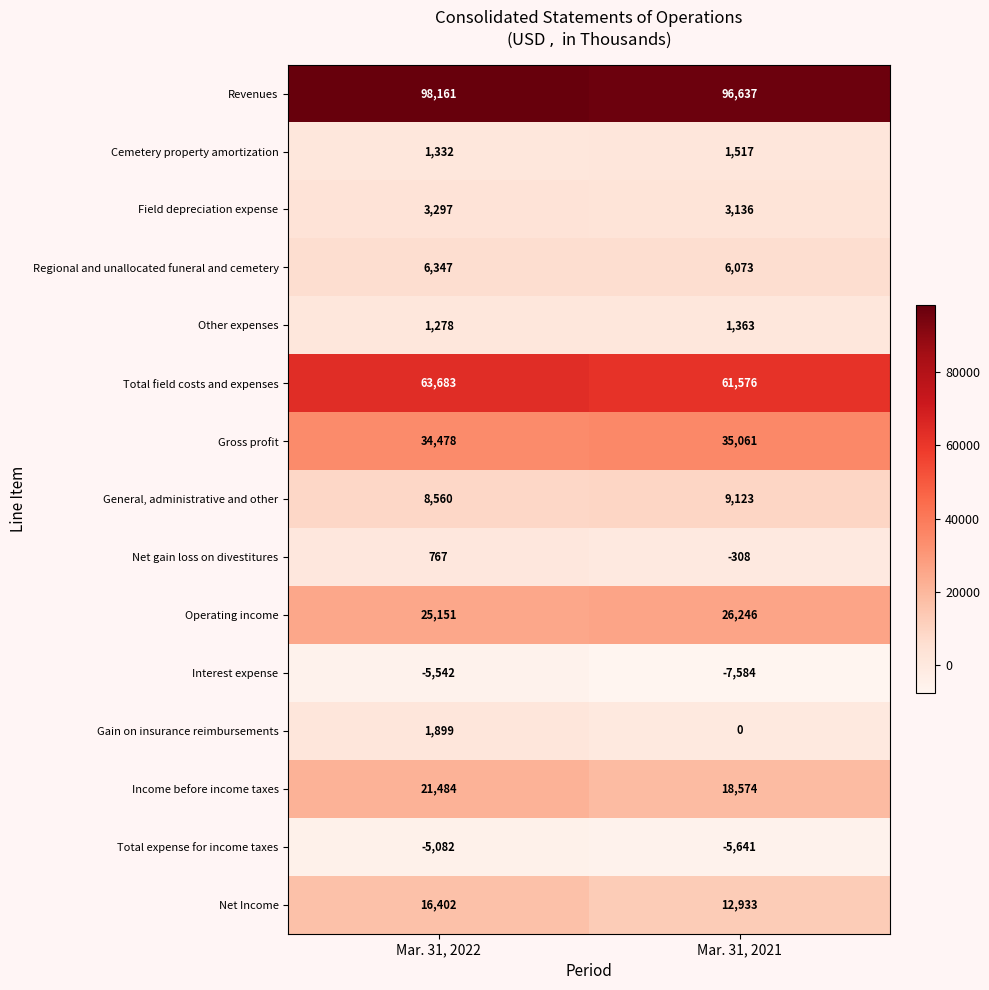

What is the spread (max minus min) of values at Mar. 31, 2021?

104221